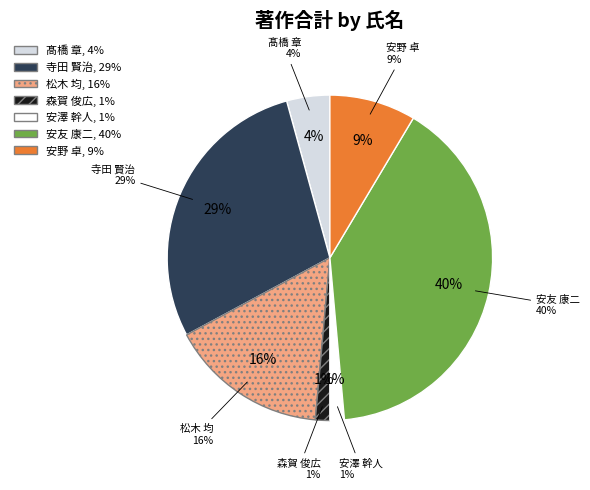

The 安澤 幹人 slice represents 11% of the pie. True or false?

False